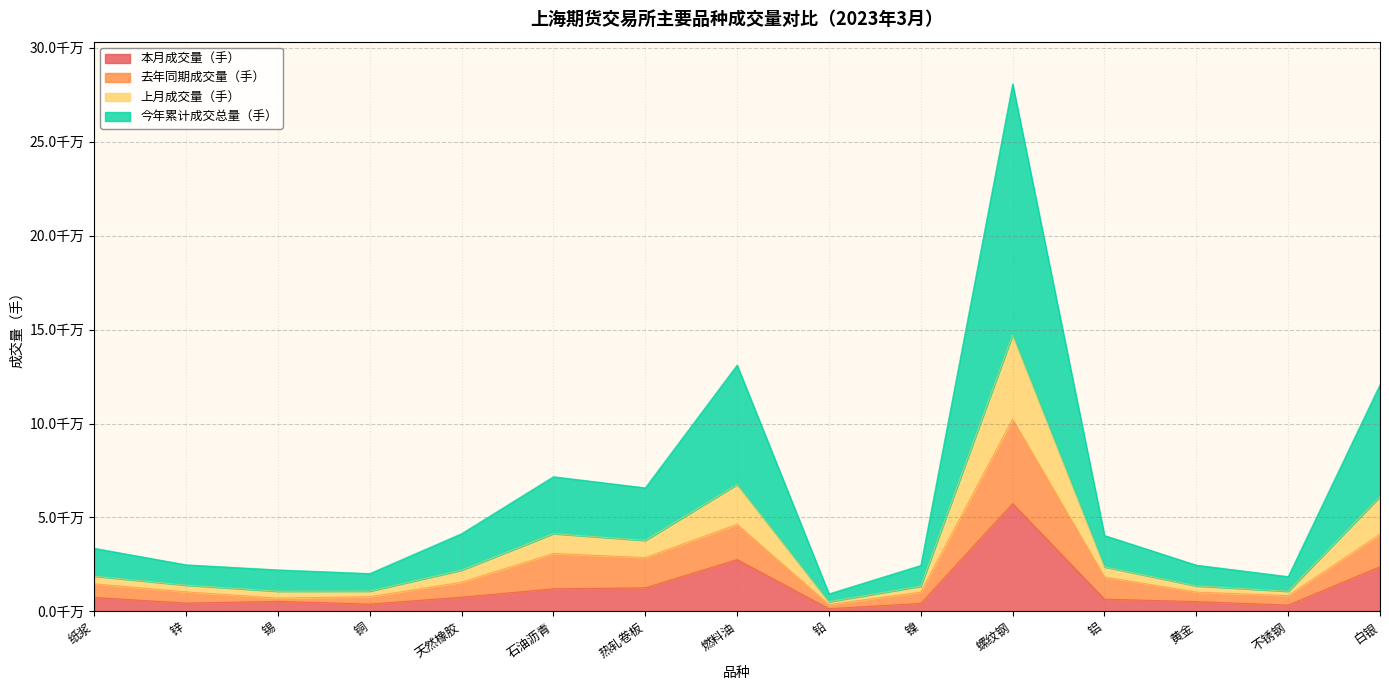

True or false: 本月成交量（手） and 今年累计成交总量（手） cross at least once.

False